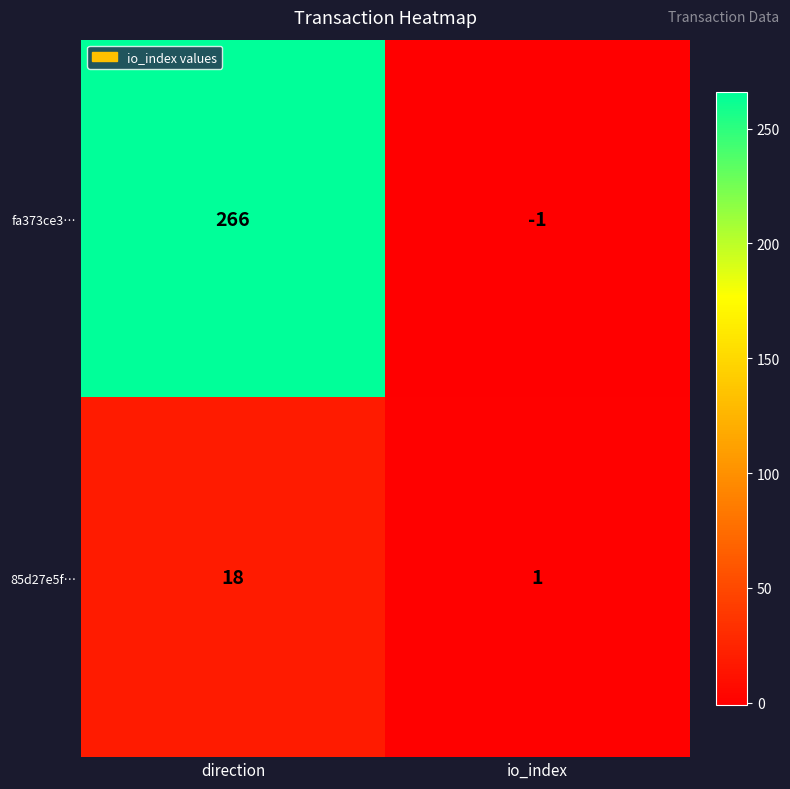

Which series changed the most between direction and io_index?

fa373ce3…